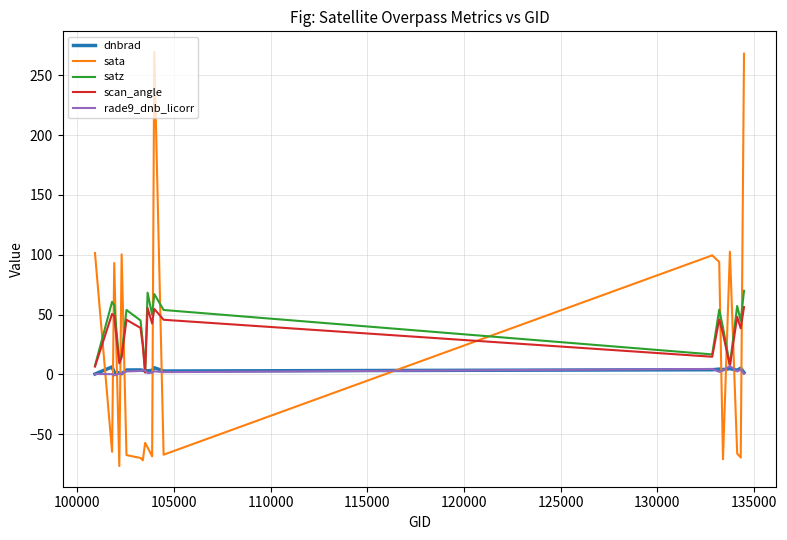

What is the maximum value shown in the chart?

269.3